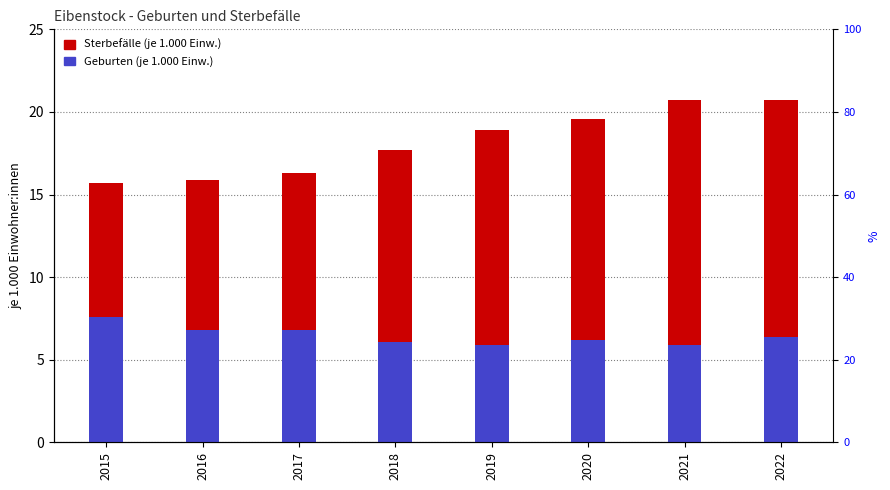

Which series changed the most between 2015 and 2020?

Sterbefälle (je 1.000 Einw.)